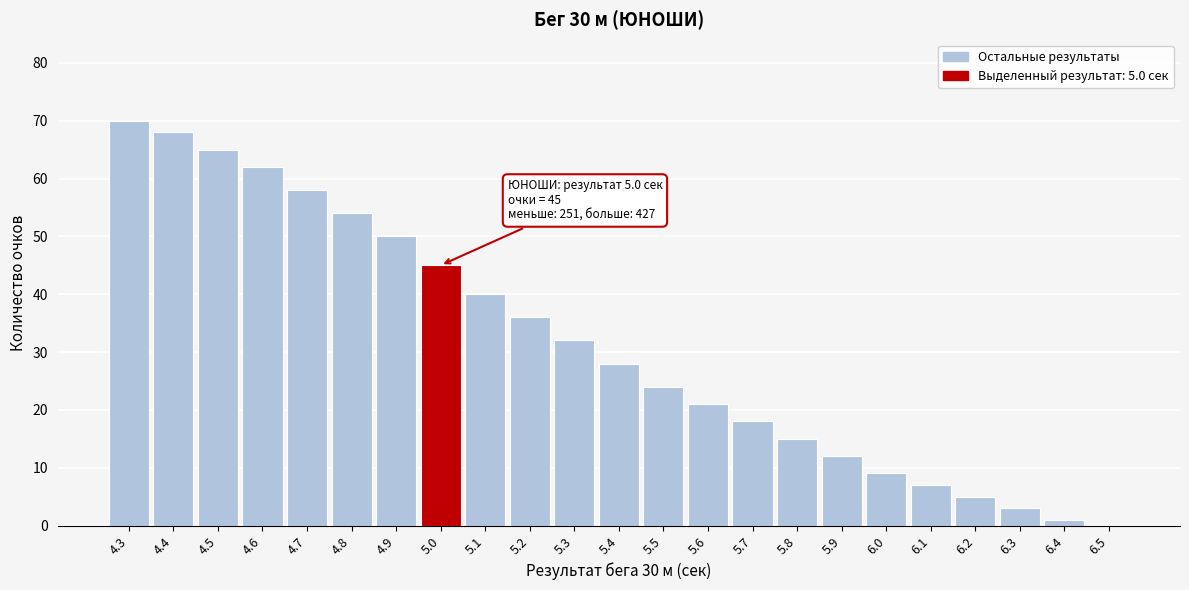

Reading left to right, extract all data points from this chart.

4.3=70	4.4=68	4.5=65	4.6=62	4.7=58	4.8=54	4.9=50	5.0=45	5.1=40	5.2=36	5.3=32	5.4=28	5.5=24	5.6=21	5.7=18	5.8=15	5.9=12	6.0=9	6.1=7	6.2=5	6.3=3	6.4=1	6.5=0